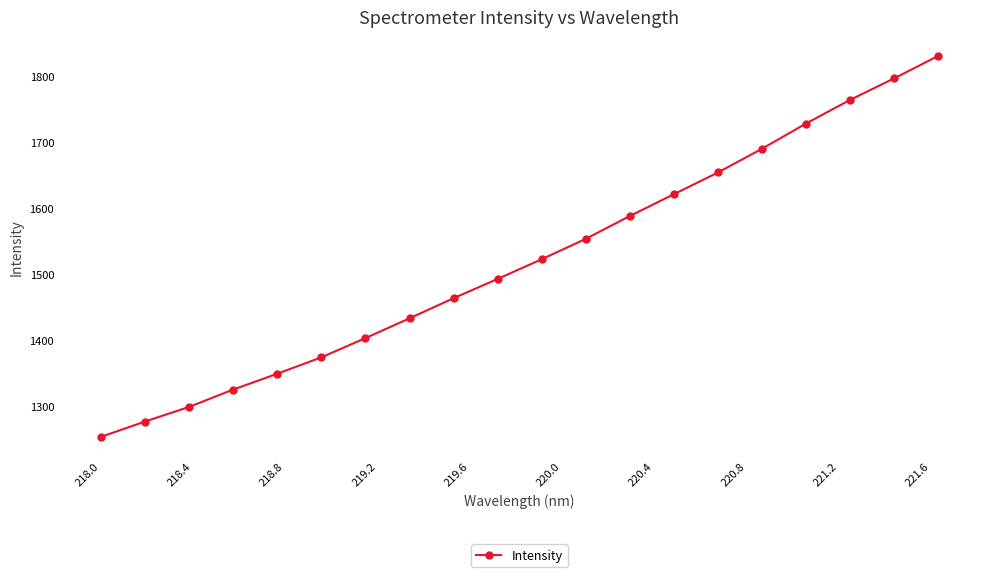

What is the difference between the maximum and second lowest values?

554.7